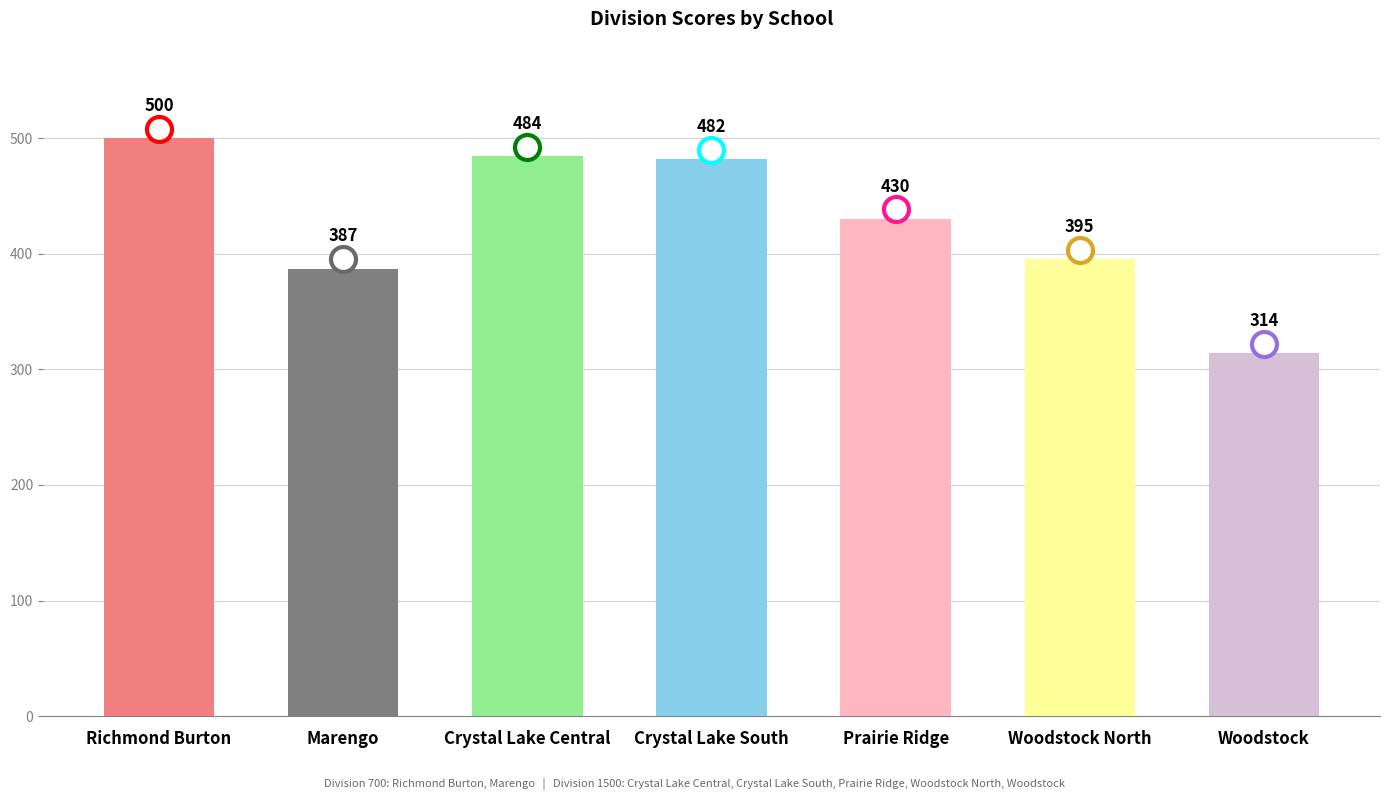

Where is the data nearest to the value 407?

Woodstock North